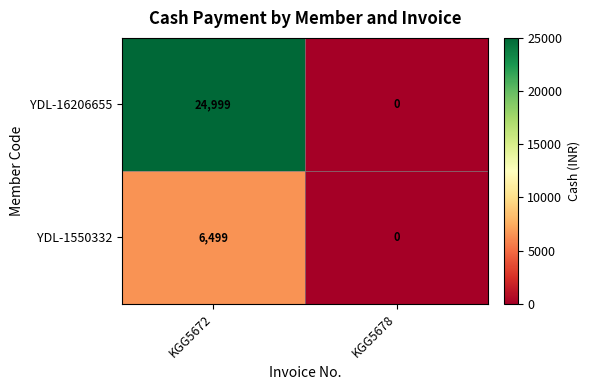

Is it true that YDL-16206655 equals 0 at KGG5678?

True